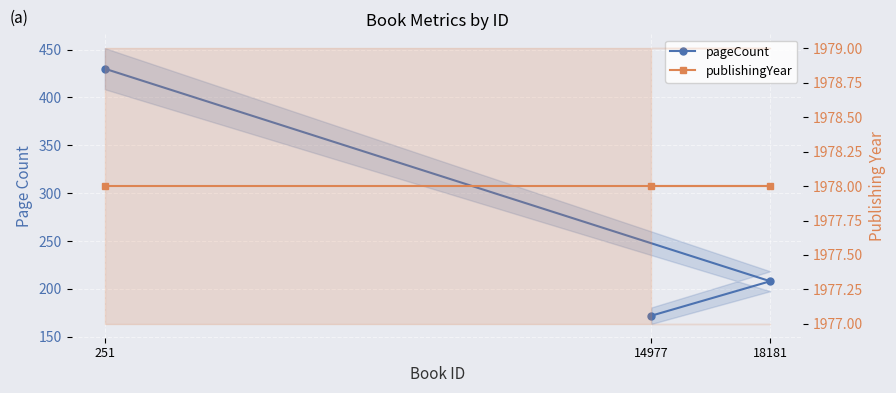

How many pageCount values are between 172 and 430?

3